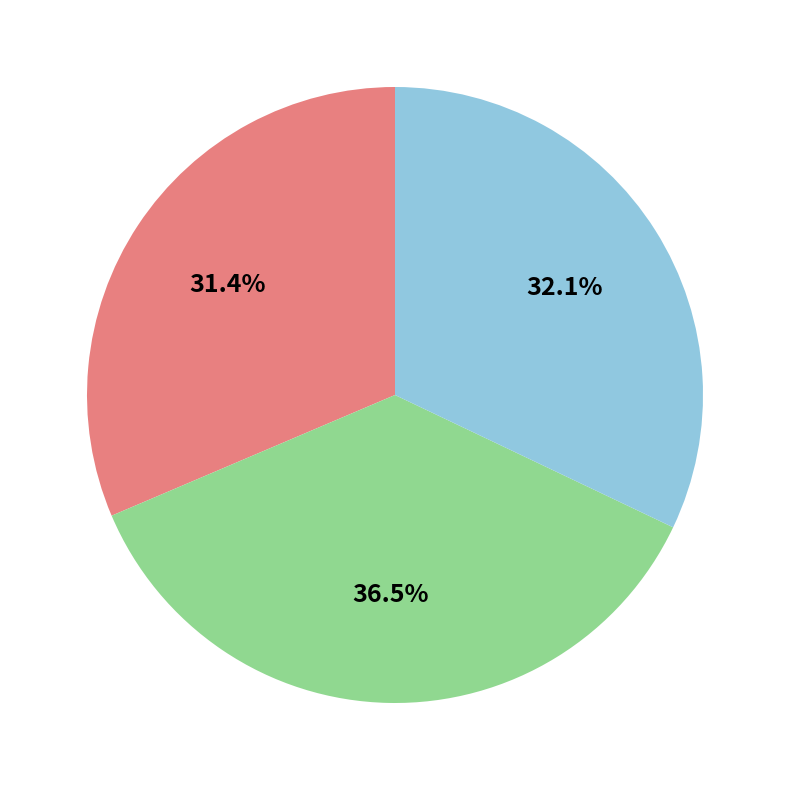

Is there any slice that represents more than half of the pie?

No